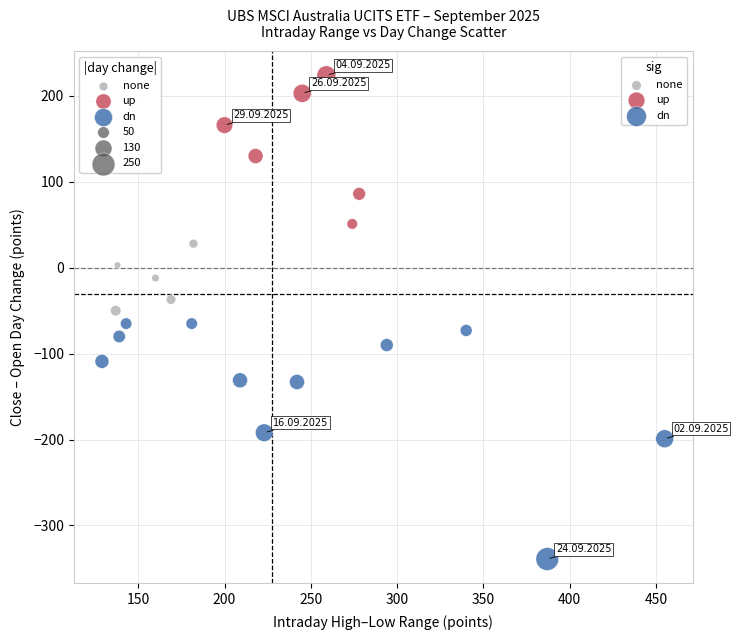

Which series has the largest Y range (max minus min)?

dn